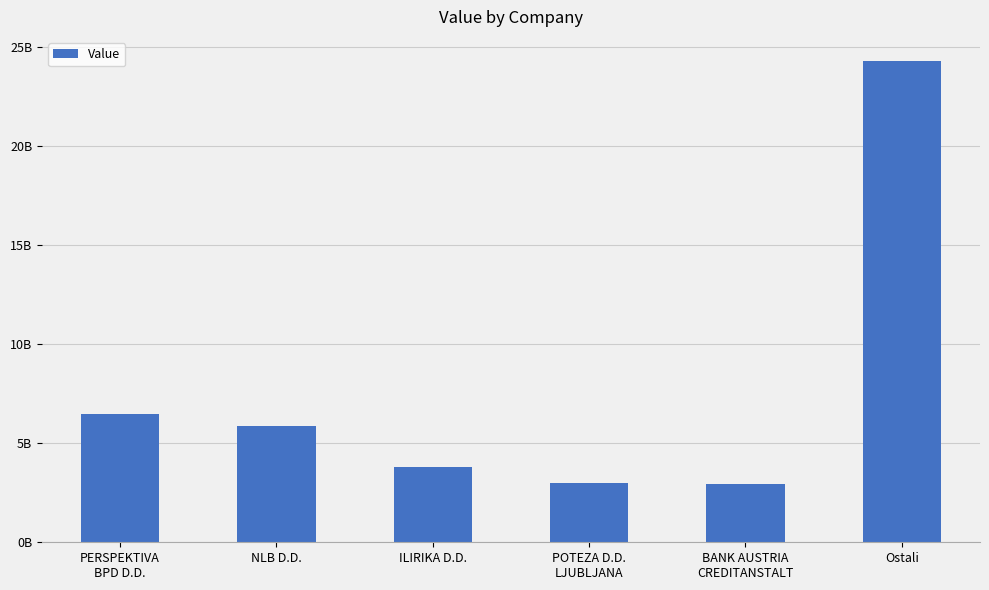

What is the label of the 3rd bar from the right?

POTEZA D.D.
LJUBLJANA